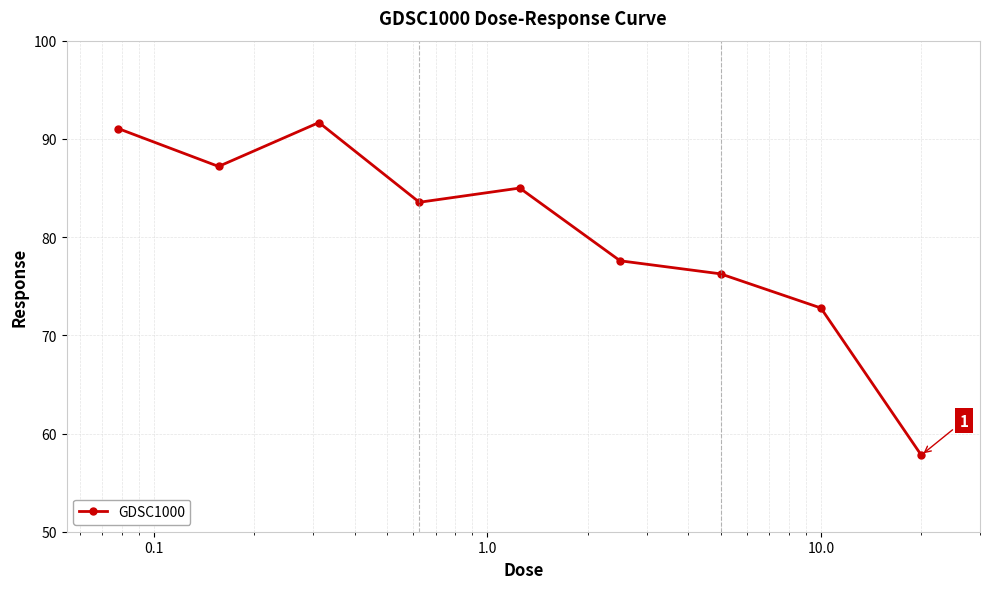

What is the difference between the maximum and minimum values?

33.9